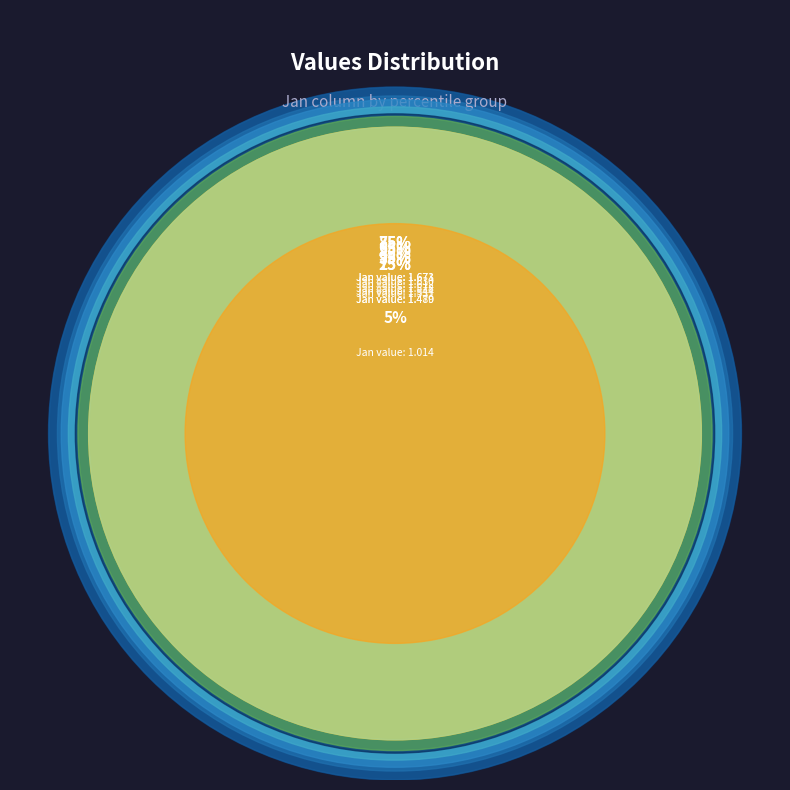

What percentage is the pct15 slice, to the nearest percent?

10%